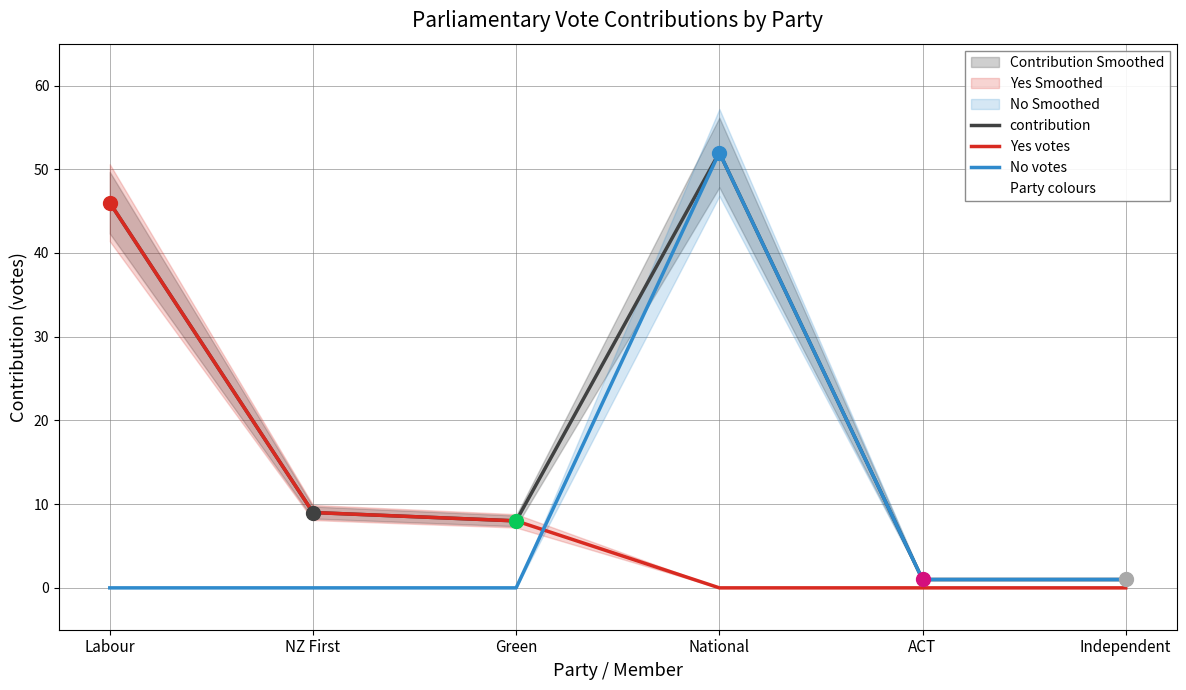

Which series has the largest total across all categories?

contribution